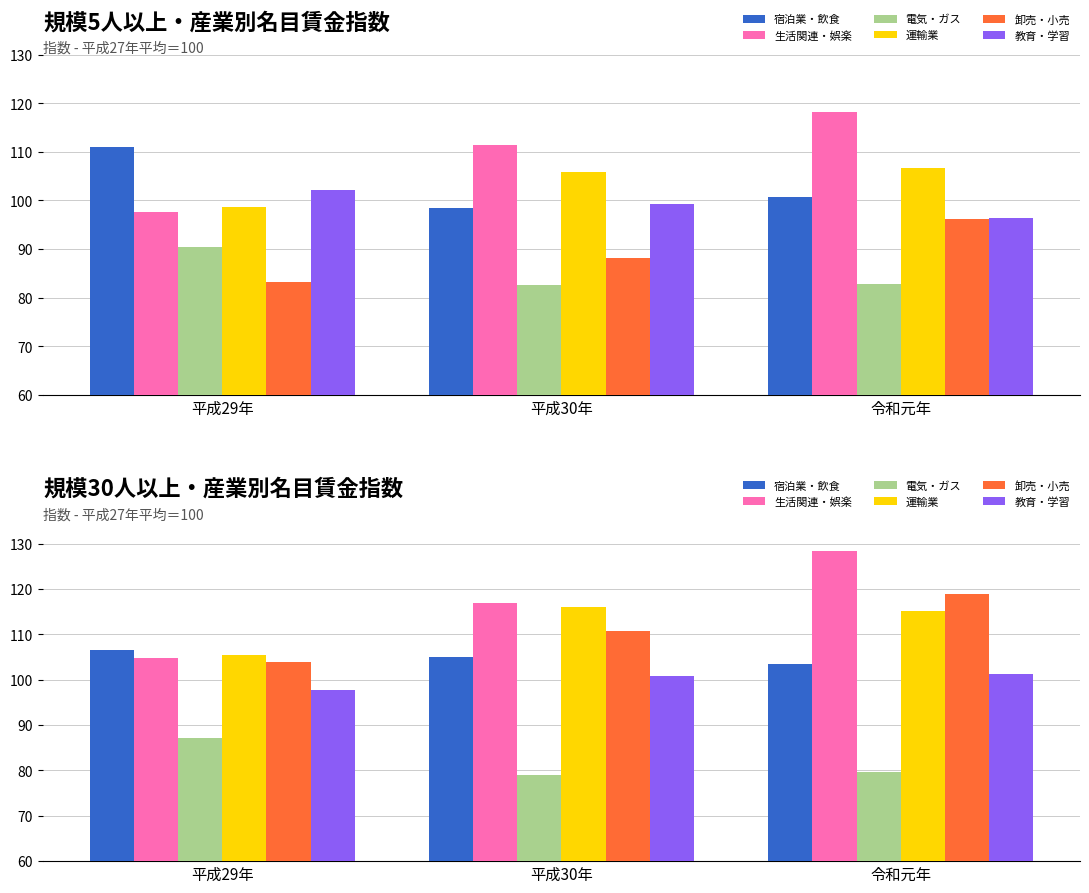

Read the 卸売・小売 value at 令和元年.

119.0